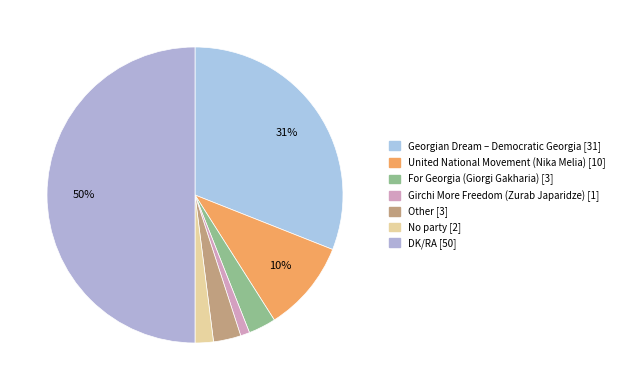

To the nearest percent, what is the difference between the Girchi More Freedom (Zurab Japaridze) and No party slice percentages?

1%